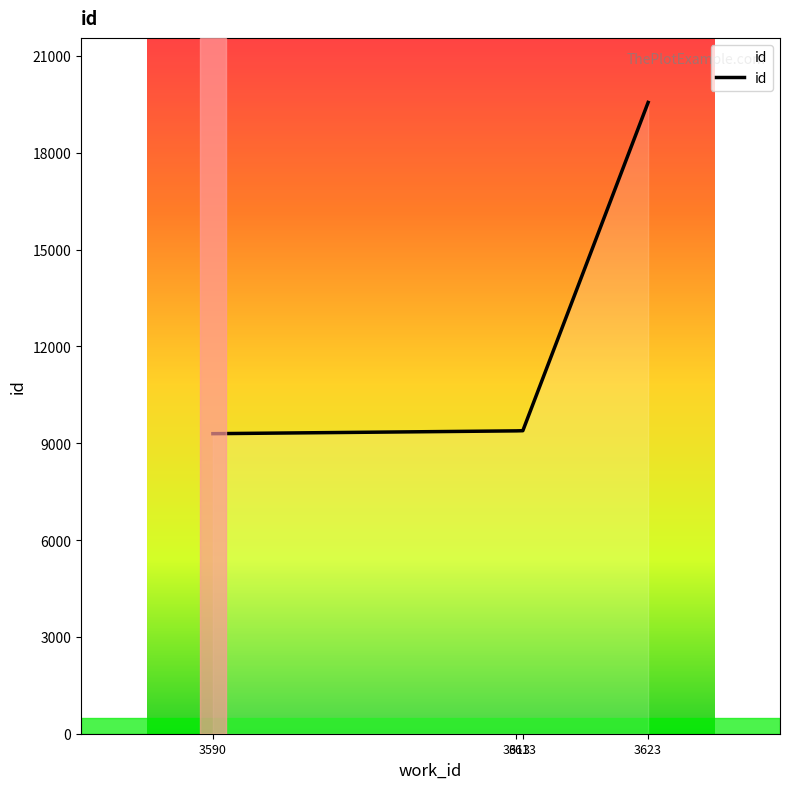

What is the difference between the maximum and minimum values?

10261